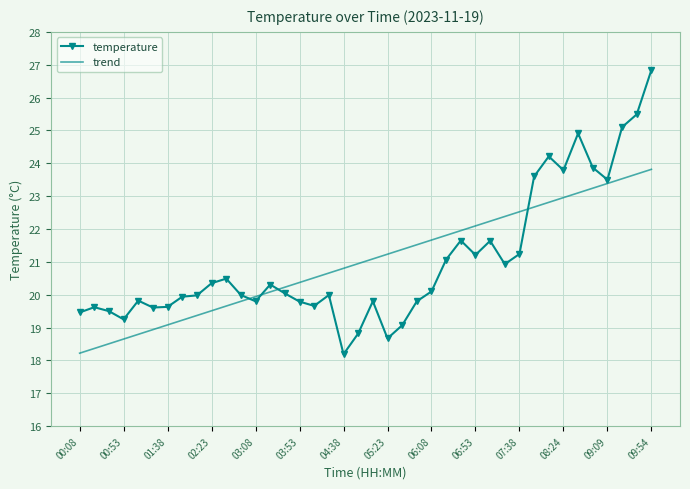

What is the greatest value displayed?

26.8